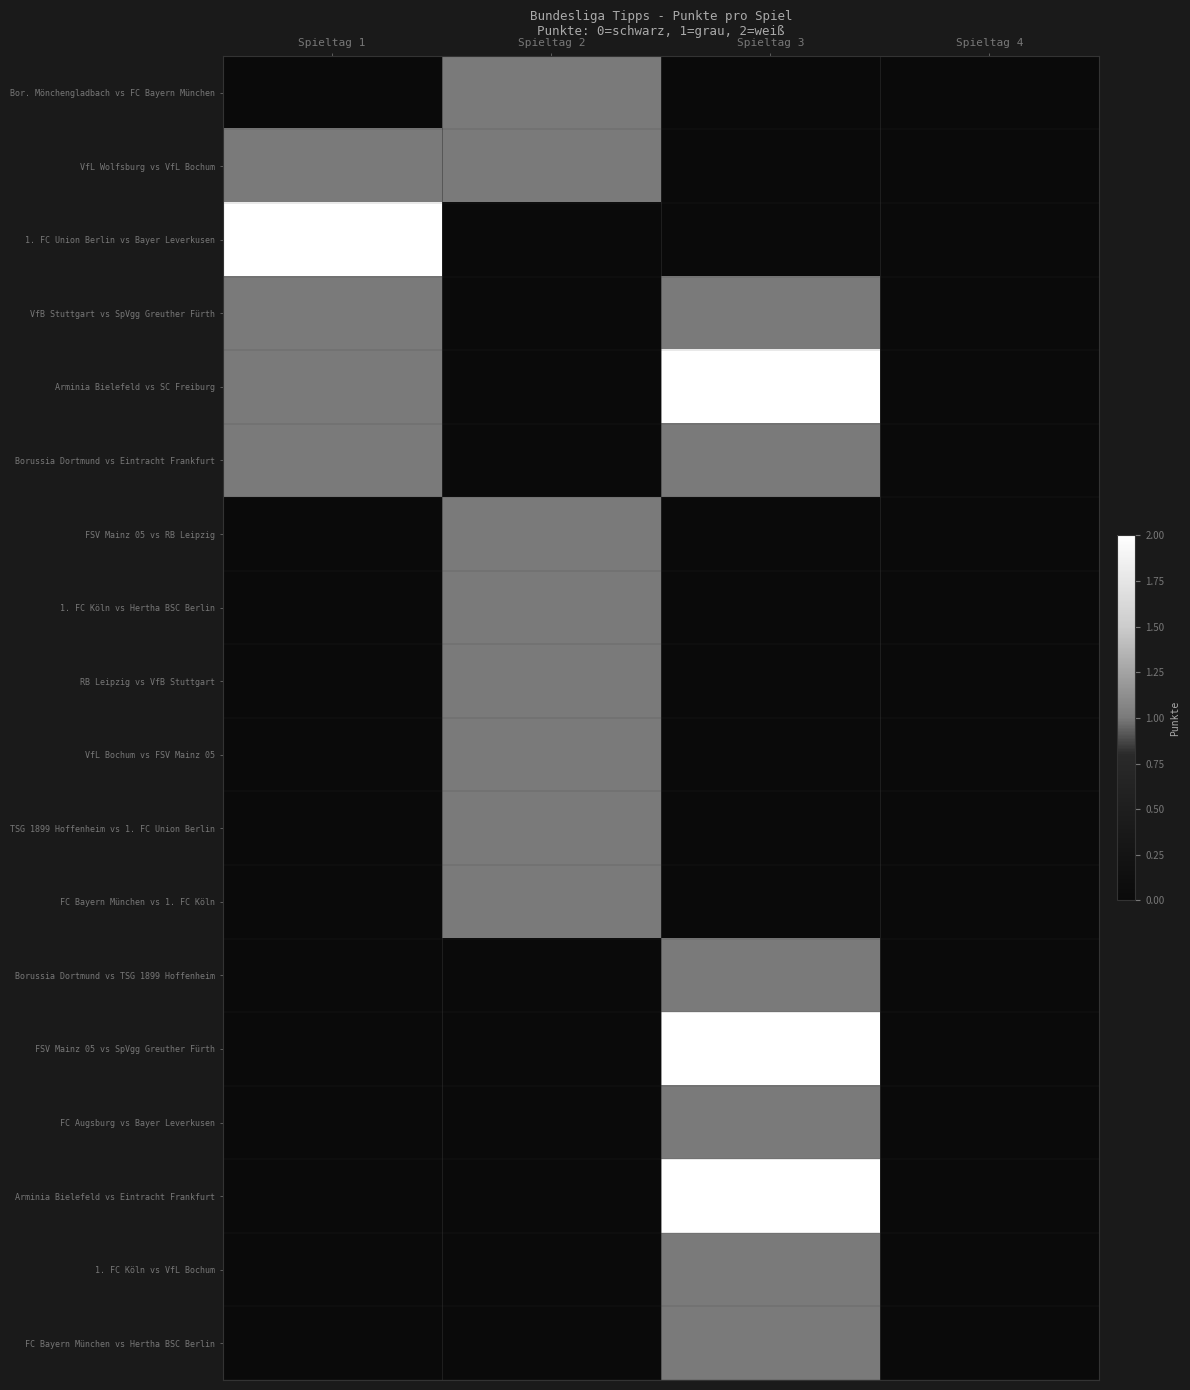

Reading right to left, transcribe all the data shown in this chart.

Bor. Mönchengladbach vs FC Bayern München: Spieltag 4=0	Spieltag 3=0	Spieltag 2=1	Spieltag 1=0
VfL Wolfsburg vs VfL Bochum: Spieltag 4=0	Spieltag 3=0	Spieltag 2=1	Spieltag 1=1
1. FC Union Berlin vs Bayer Leverkusen: Spieltag 4=0	Spieltag 3=0	Spieltag 2=0	Spieltag 1=2
VfB Stuttgart vs SpVgg Greuther Fürth: Spieltag 4=0	Spieltag 3=1	Spieltag 2=0	Spieltag 1=1
Arminia Bielefeld vs SC Freiburg: Spieltag 4=0	Spieltag 3=2	Spieltag 2=0	Spieltag 1=1
Borussia Dortmund vs Eintracht Frankfurt: Spieltag 4=0	Spieltag 3=1	Spieltag 2=0	Spieltag 1=1
FSV Mainz 05 vs RB Leipzig: Spieltag 4=0	Spieltag 3=0	Spieltag 2=1	Spieltag 1=0
1. FC Köln vs Hertha BSC Berlin: Spieltag 4=0	Spieltag 3=0	Spieltag 2=1	Spieltag 1=0
RB Leipzig vs VfB Stuttgart: Spieltag 4=0	Spieltag 3=0	Spieltag 2=1	Spieltag 1=0
VfL Bochum vs FSV Mainz 05: Spieltag 4=0	Spieltag 3=0	Spieltag 2=1	Spieltag 1=0
TSG 1899 Hoffenheim vs 1. FC Union Berlin: Spieltag 4=0	Spieltag 3=0	Spieltag 2=1	Spieltag 1=0
FC Bayern München vs 1. FC Köln: Spieltag 4=0	Spieltag 3=0	Spieltag 2=1	Spieltag 1=0
Borussia Dortmund vs TSG 1899 Hoffenheim: Spieltag 4=0	Spieltag 3=1	Spieltag 2=0	Spieltag 1=0
FSV Mainz 05 vs SpVgg Greuther Fürth: Spieltag 4=0	Spieltag 3=2	Spieltag 2=0	Spieltag 1=0
FC Augsburg vs Bayer Leverkusen: Spieltag 4=0	Spieltag 3=1	Spieltag 2=0	Spieltag 1=0
Arminia Bielefeld vs Eintracht Frankfurt: Spieltag 4=0	Spieltag 3=2	Spieltag 2=0	Spieltag 1=0
1. FC Köln vs VfL Bochum: Spieltag 4=0	Spieltag 3=1	Spieltag 2=0	Spieltag 1=0
FC Bayern München vs Hertha BSC Berlin: Spieltag 4=0	Spieltag 3=1	Spieltag 2=0	Spieltag 1=0